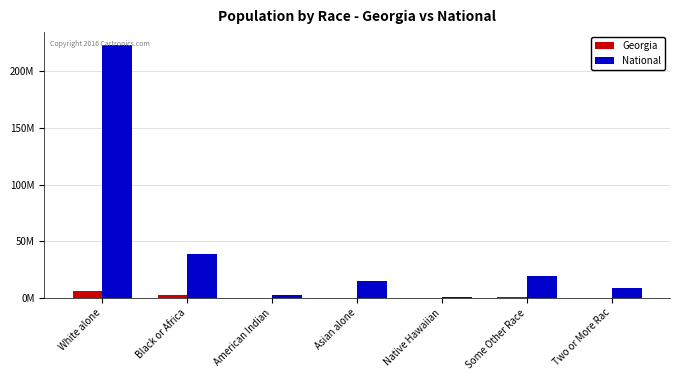

What are all the series names shown in the legend?

Georgia, National